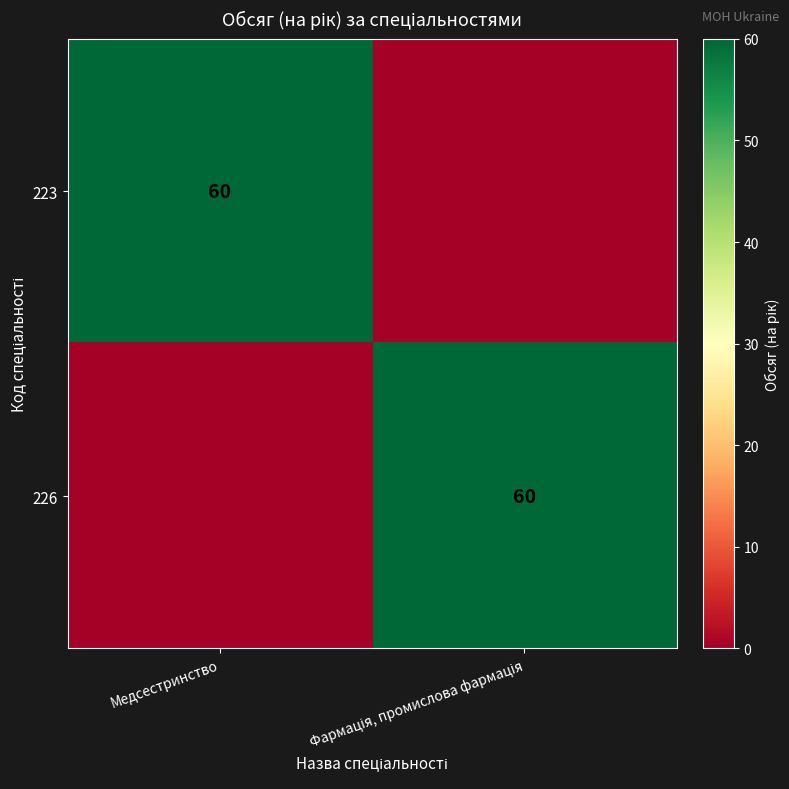

True or false: 223 has a value of 12 at Медсестринство.

False